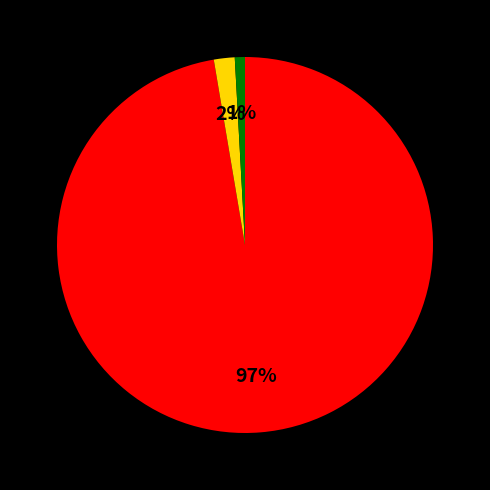

Is there any slice that represents more than half of the pie?

Yes